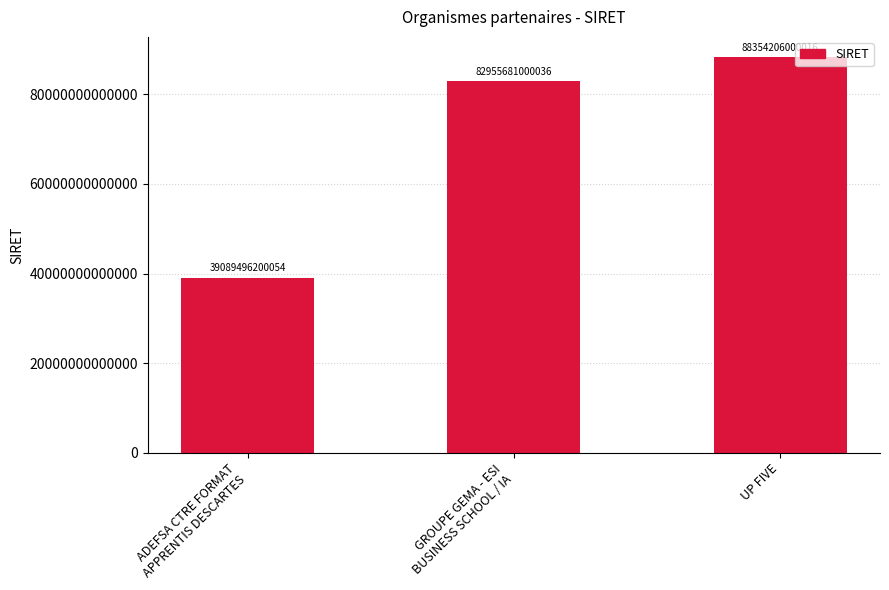

Which label corresponds to the largest value in the chart?

UP FIVE